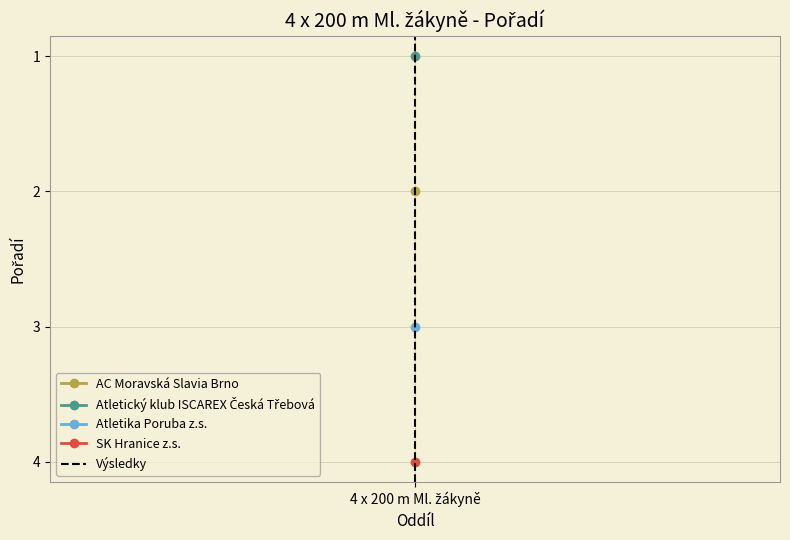

Is this an area chart (filled region under the line)?

No